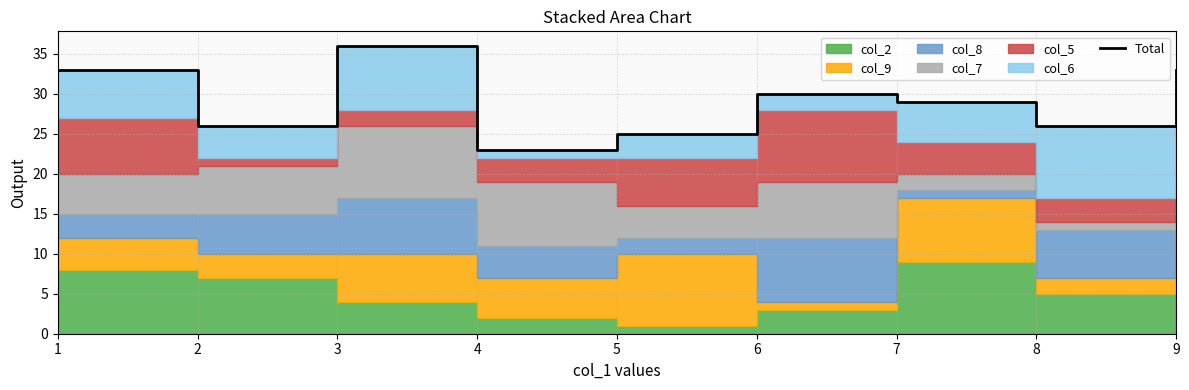

Where does the data first go above 29?

1